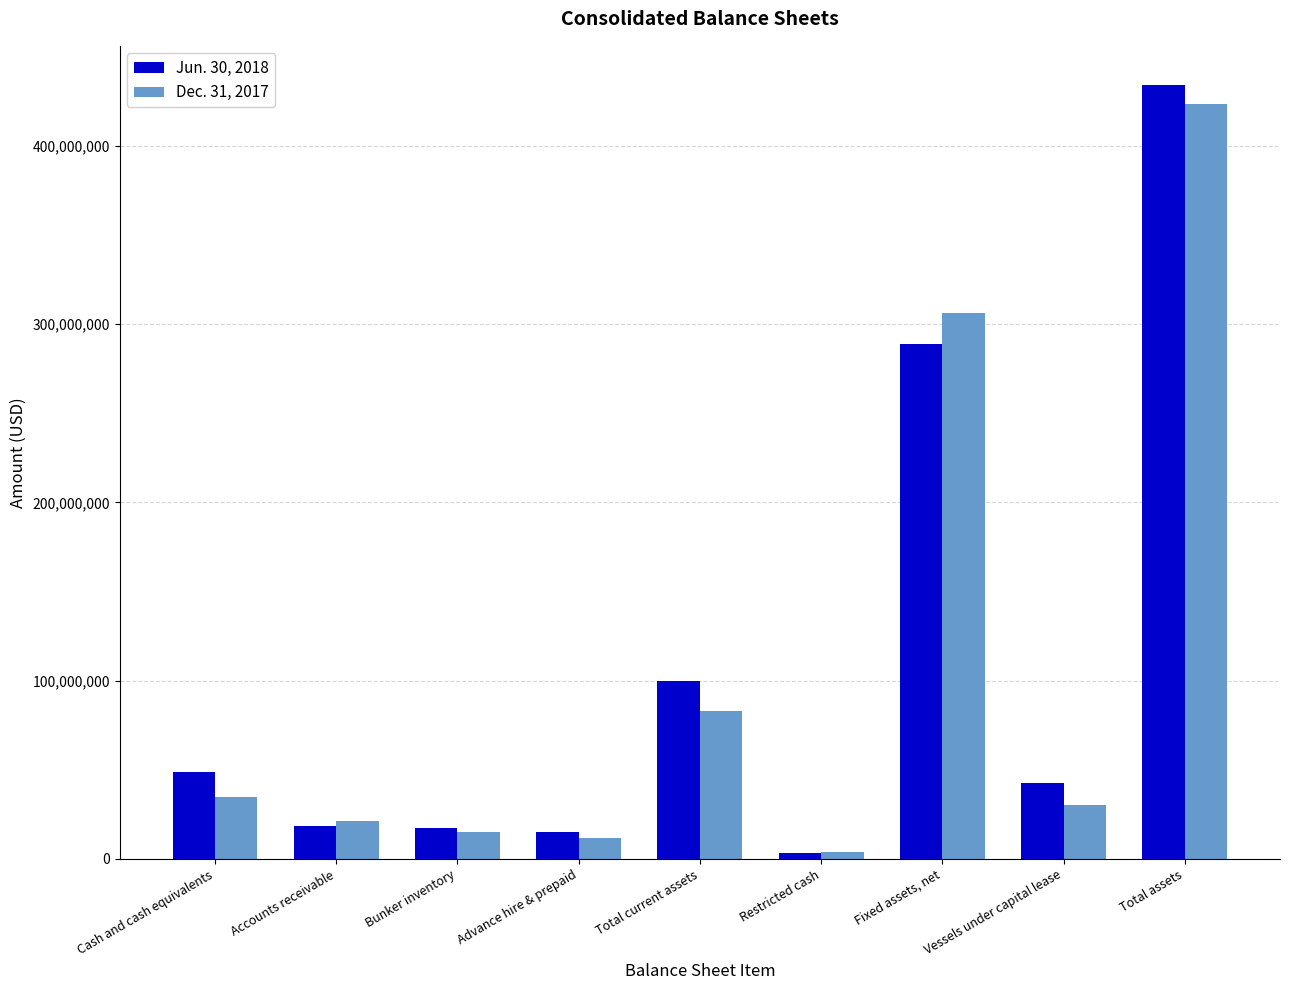

What is the value of the Dec. 31, 2017 bar at the 1st from the left?

34531812